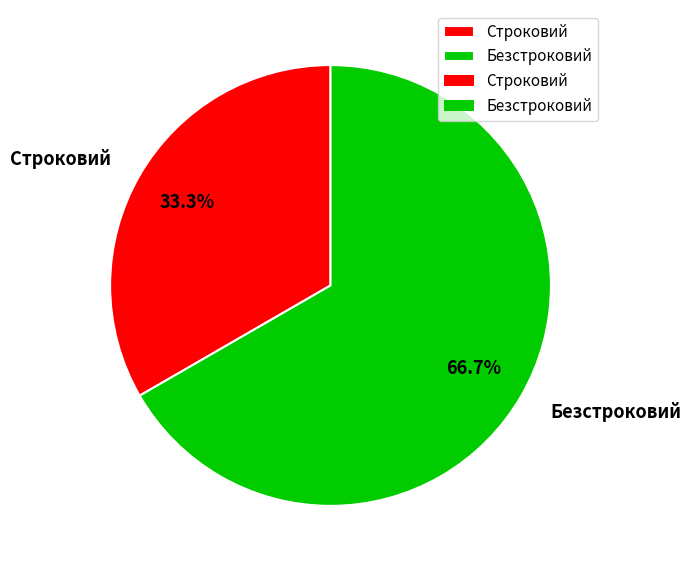

How many slices are in this pie chart?

2